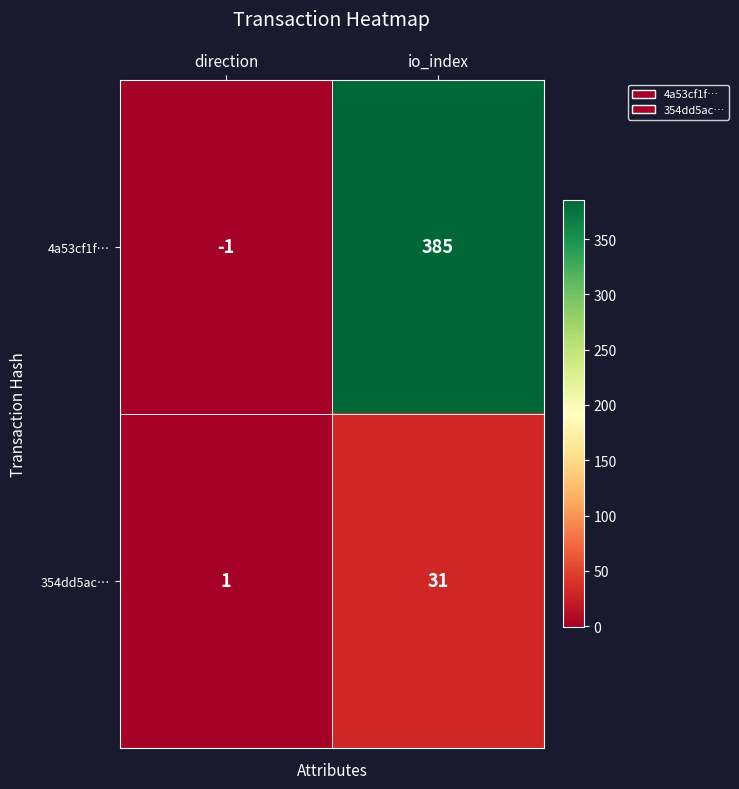

Rank the categories by 354dd5ac… value from lowest to highest.

direction, io_index